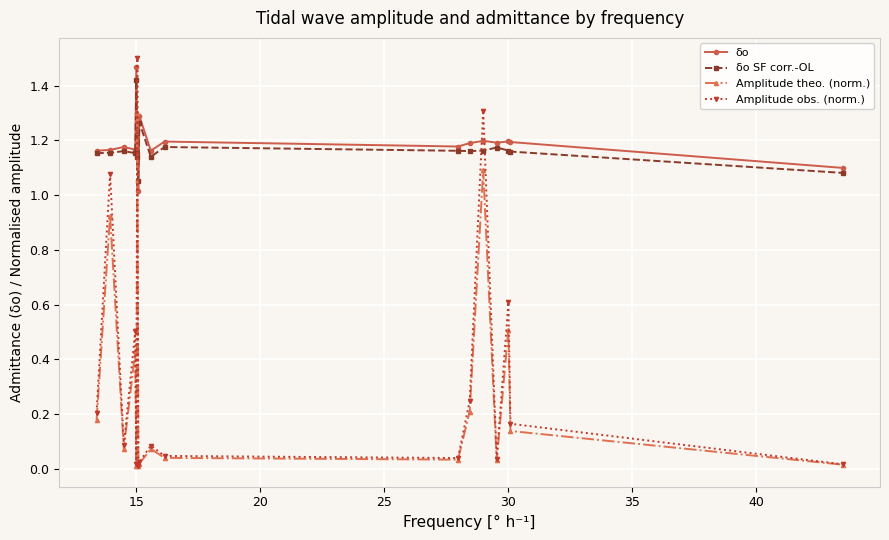

Which series has the largest range (max minus min)?

Amplitude obs. (norm.)